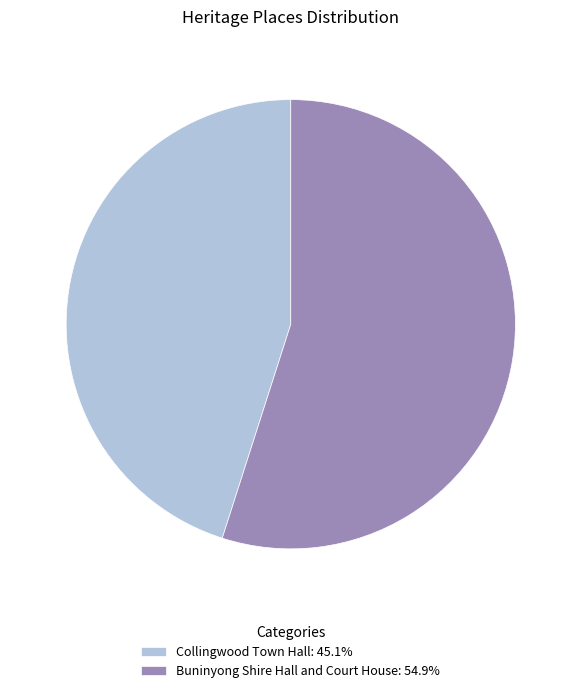

What is the smallest slice in the pie chart?

Collingwood Town Hall